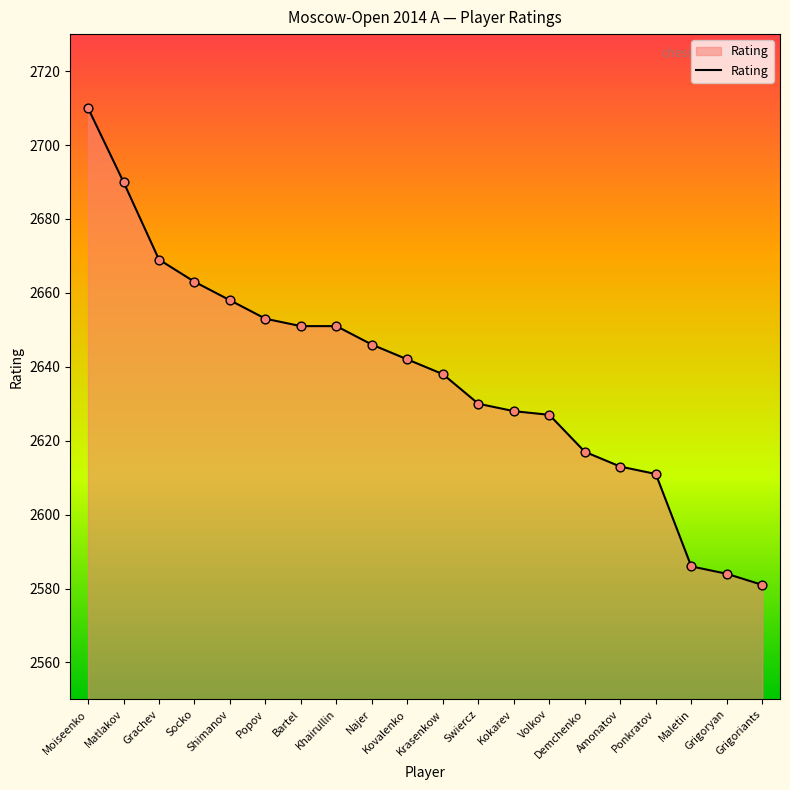

What is the change in value from Socko to Grigoryan?

-79